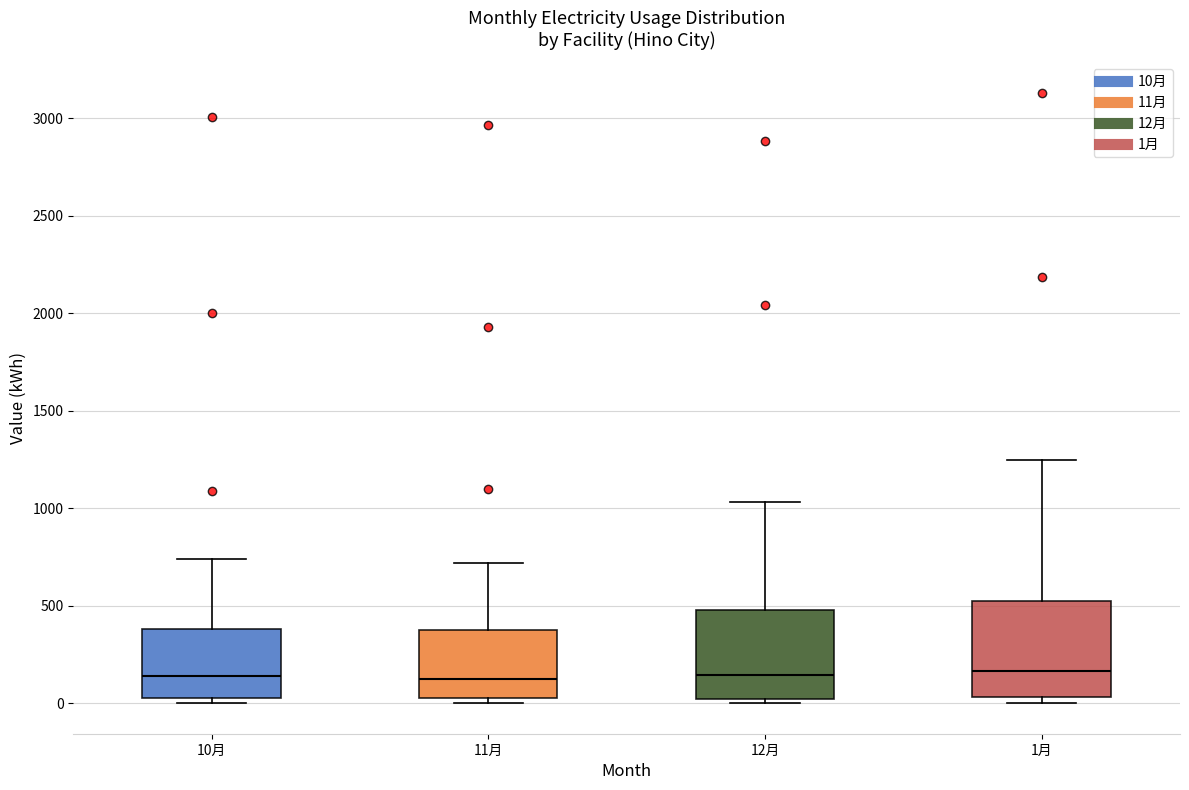

Reading left to right, read every box against the y-axis: the position of its median line, the range the box covers, and the ends of its whiskers. The values are not printed on the chart, so give them approximately, as read against the axis.

10月: median 150, box 50 to 400, whiskers 0 to 750
11月: median 150, box 50 to 400, whiskers 0 to 700
12月: median 150, box 0 to 500, whiskers 0 (just below the box's lower edge) to 1050
1月: median 150, box 50 to 500, whiskers 0 to 1250